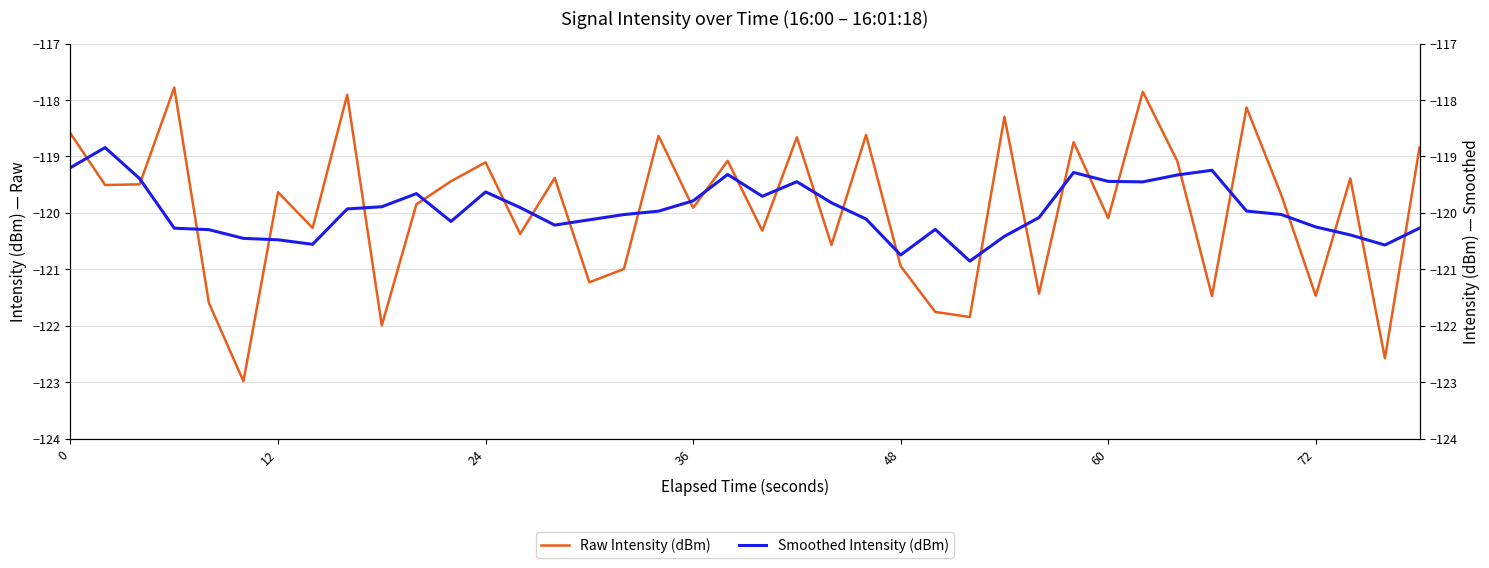

Which series has the largest total across all categories?

Raw Intensity (dBm)